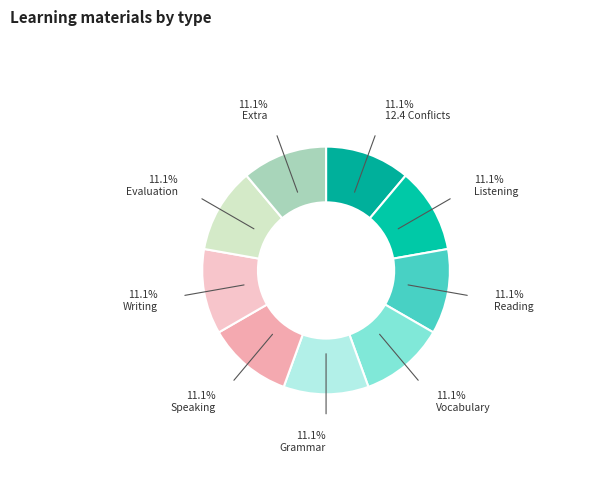

Count the number of slices in the pie.

9